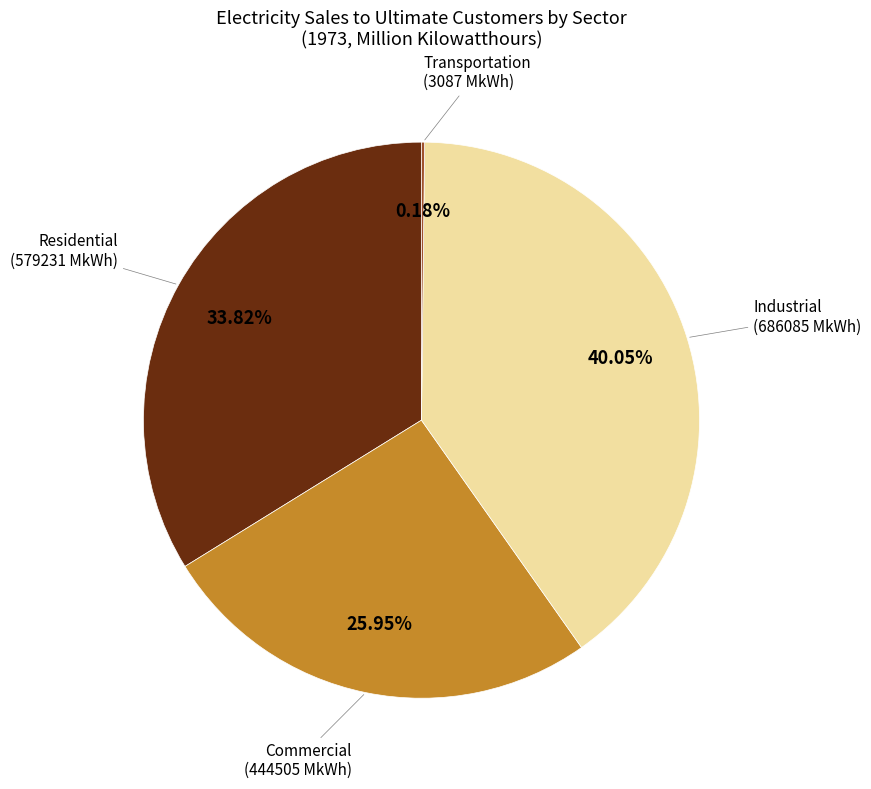

Does any single category account for the majority?

No